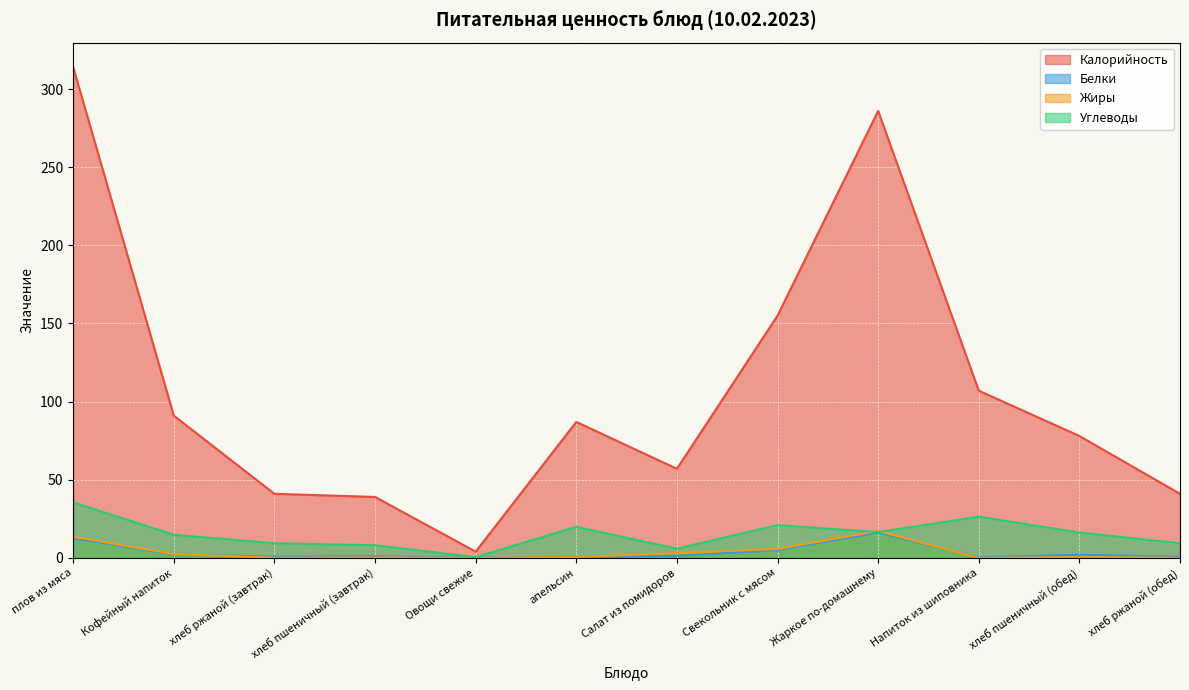

Between хлеб пшеничный (завтрак) and Салат из помидоров, which series saw the biggest shift?

Калорийность